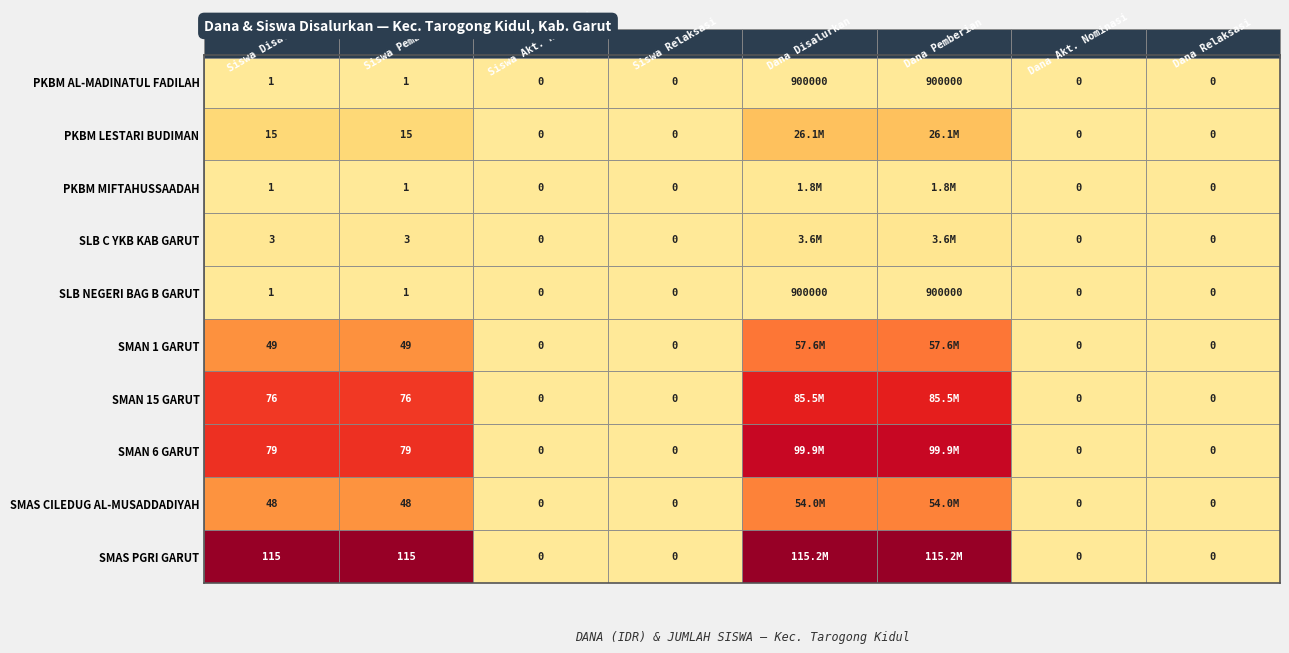

What is the difference between the second highest and minimum values in the PKBM AL-MADINATUL FADILAH series?

900000